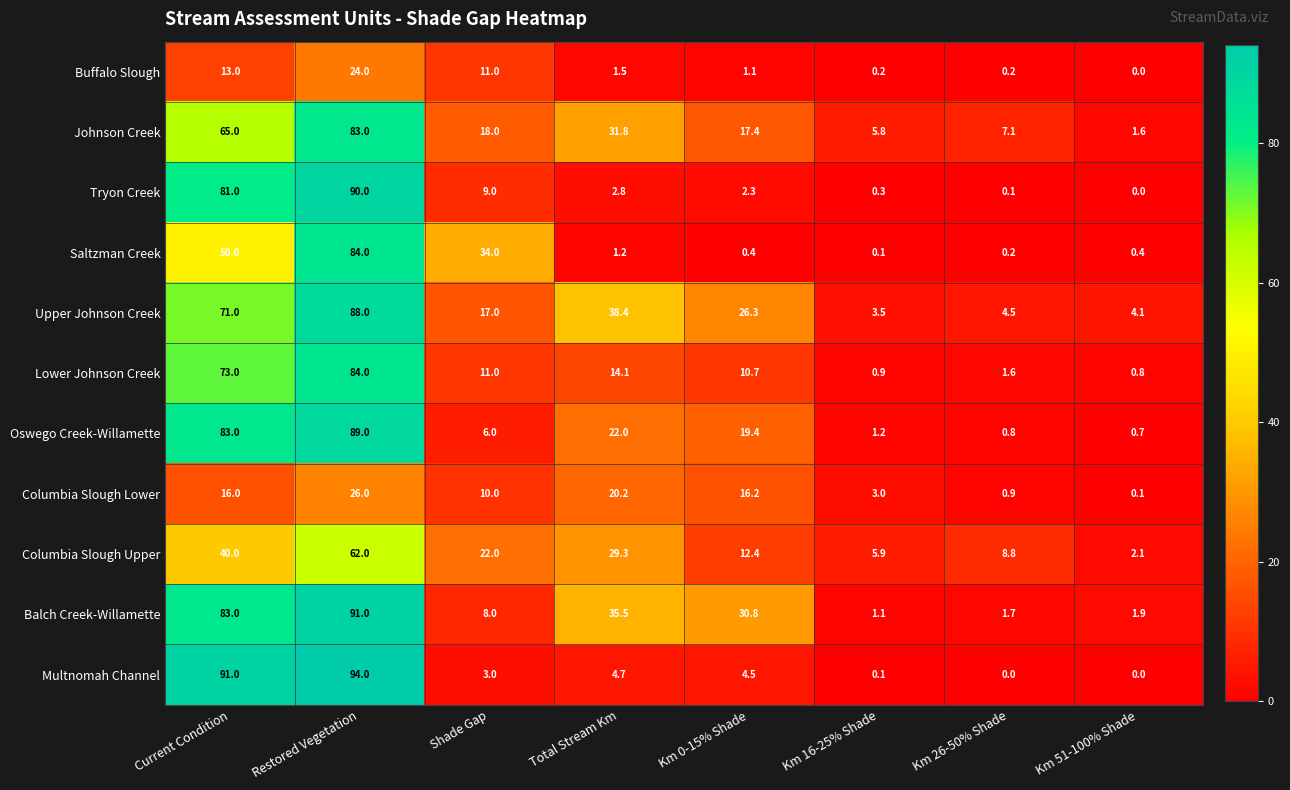

What is the difference between the maximum and minimum values in the Oswego Creek-Willamette series?

88.3